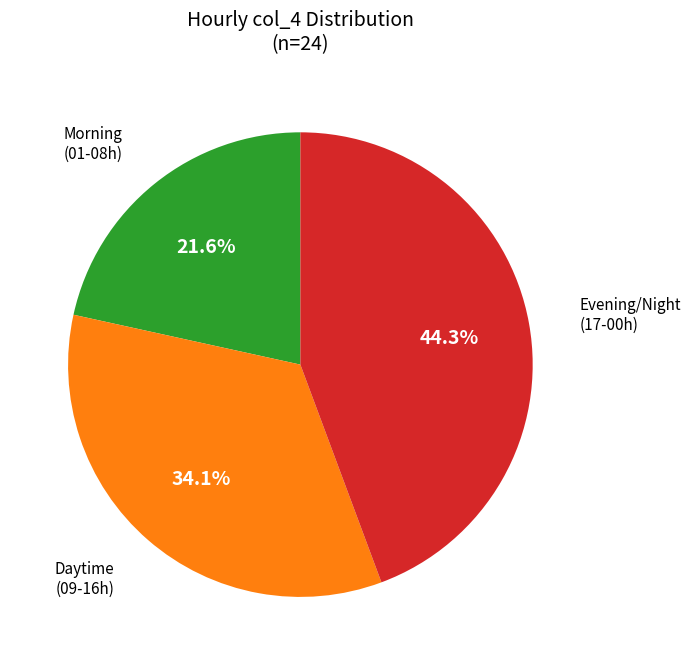

Count the number of slices in the pie.

3